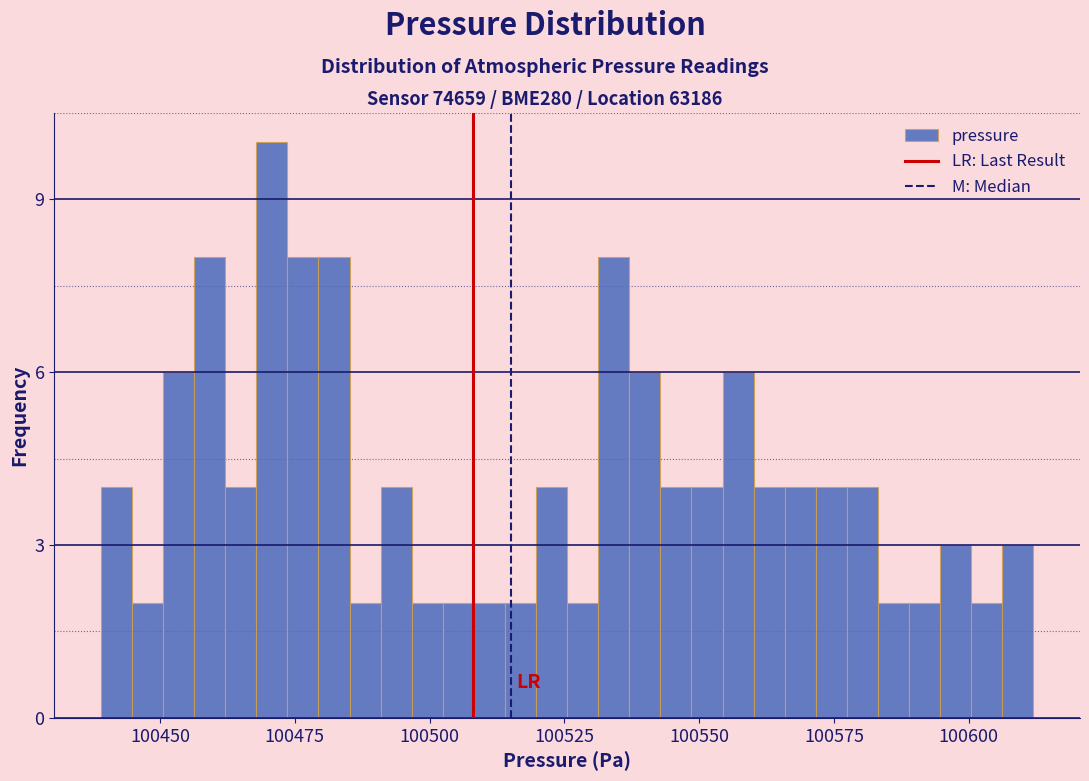

Around what value on the x-axis is the tallest bar? Give the approximate position of its centre, as read against the axis.

100470